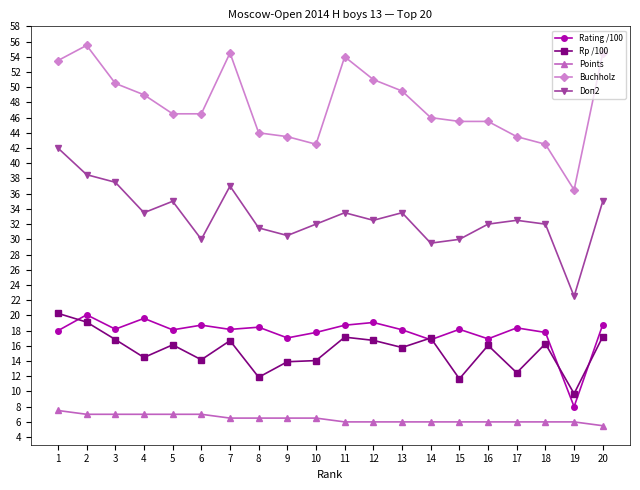

What is the sum of all Buchholz values?

954.5